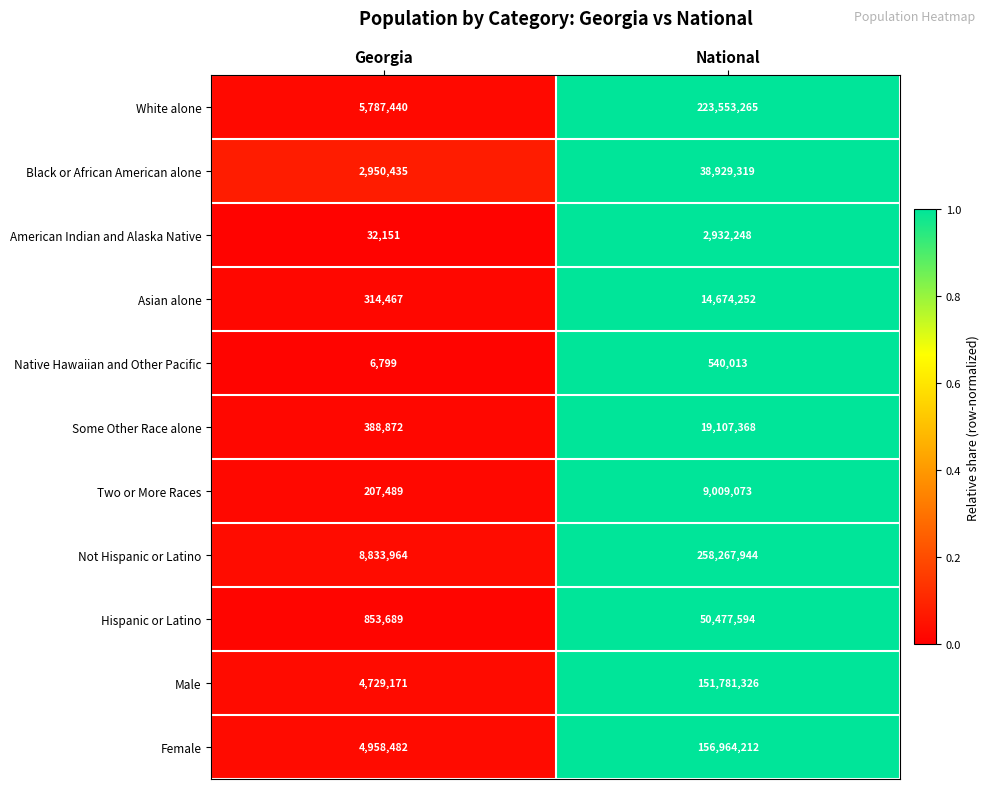

Which category has the highest value across all series?

National